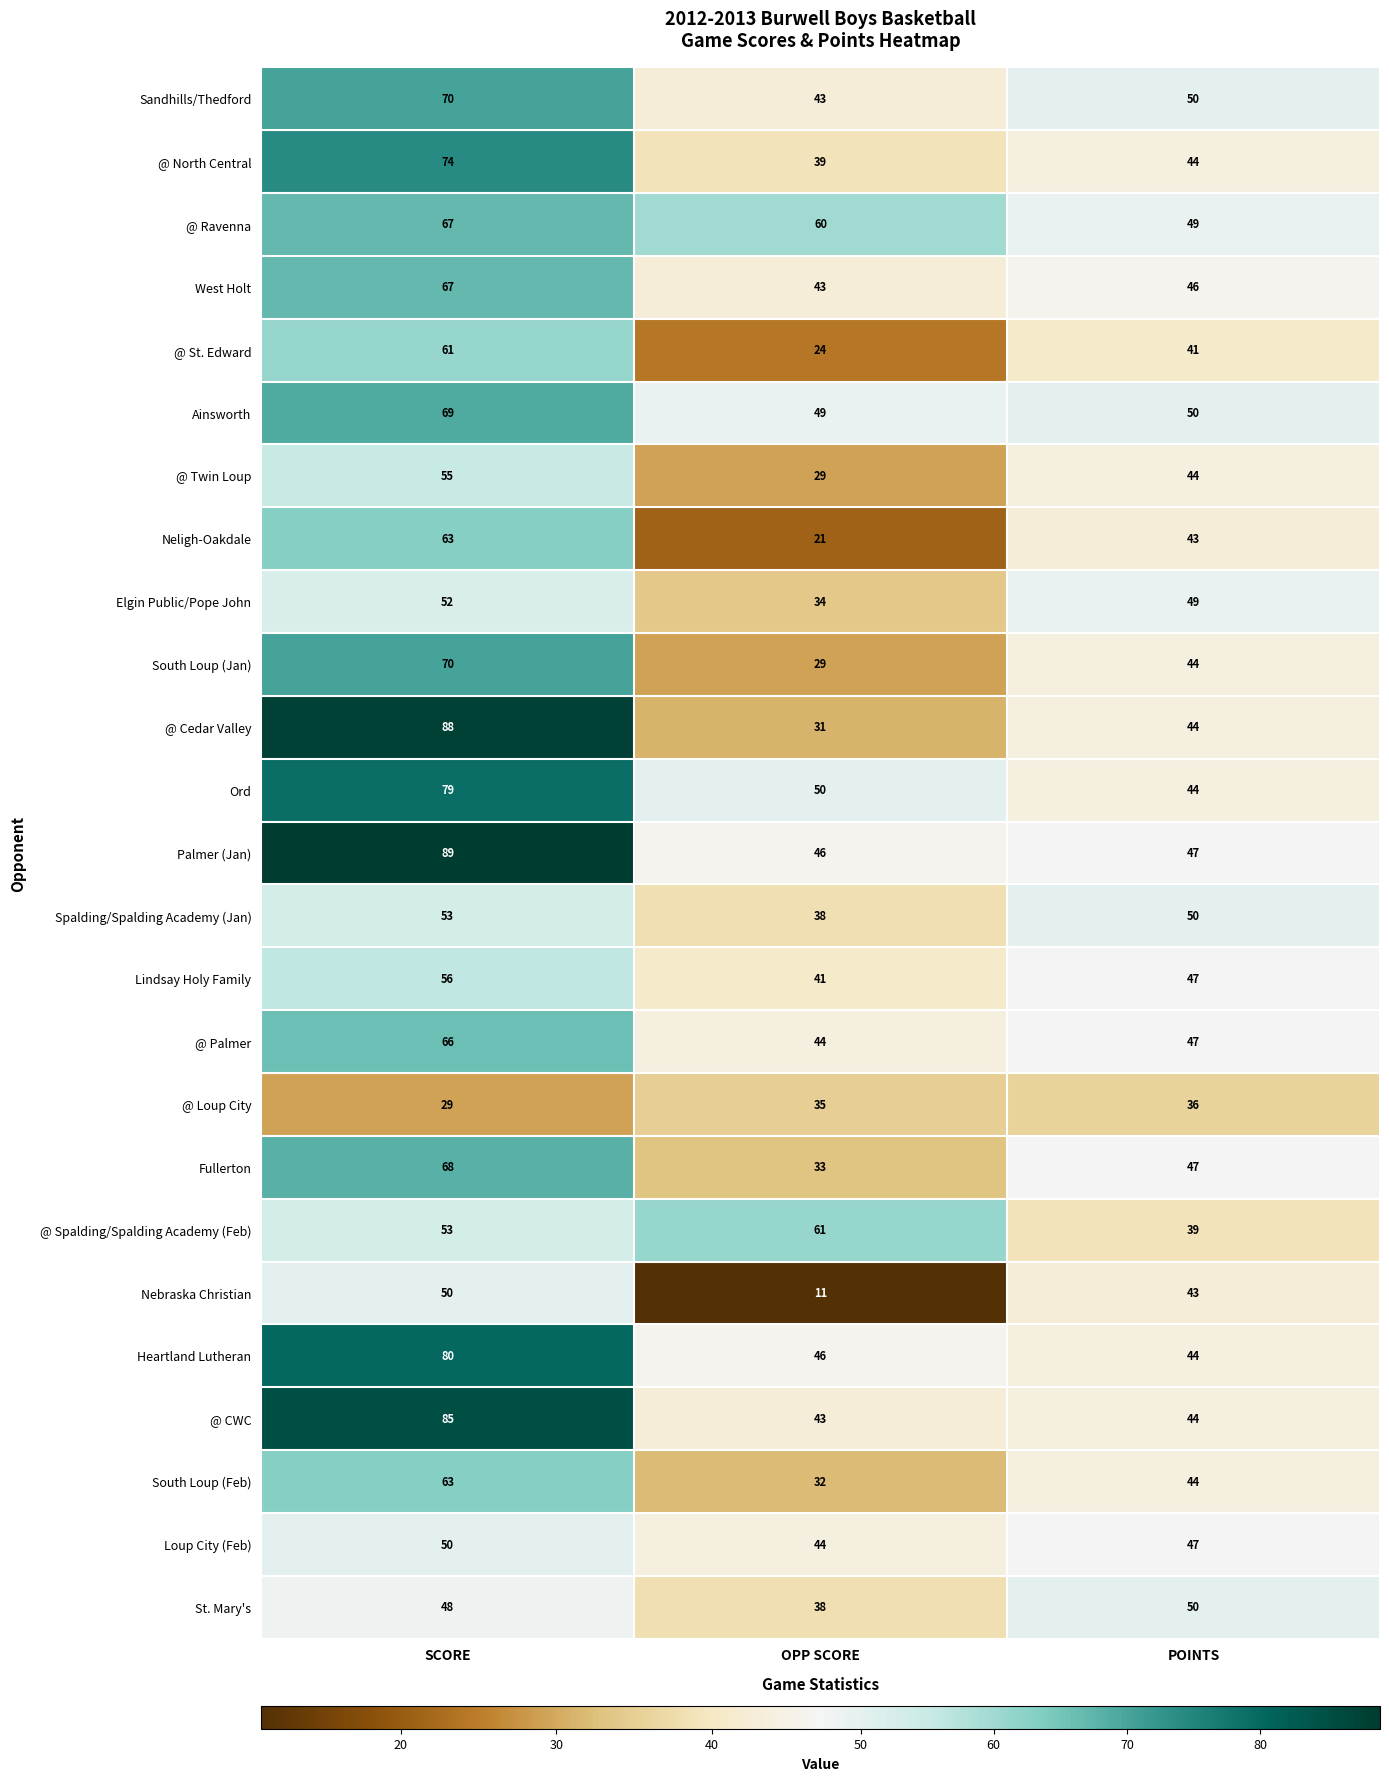

What is the approximate value of @ Twin Loup at POINTS, to the nearest 10?

40